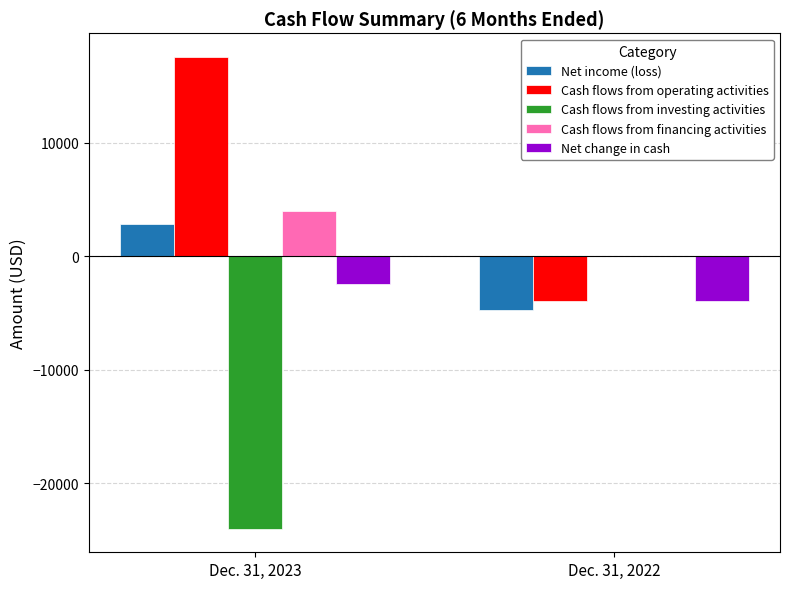

What are all the series names shown in the legend?

Net income (loss), Cash flows from operating activities, Cash flows from investing activities, Cash flows from financing activities, Net change in cash